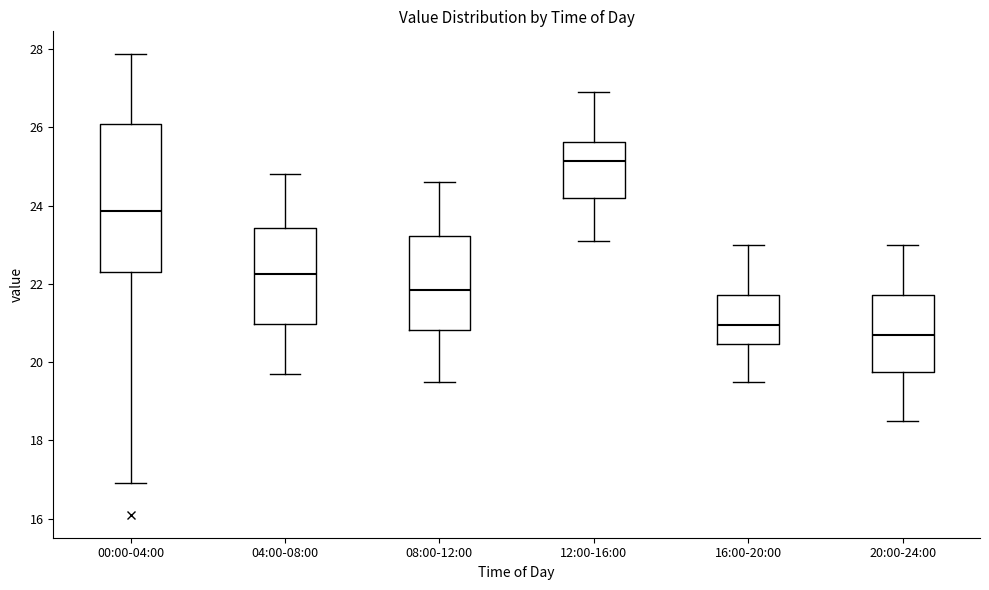

Comparing the boxes themselves (not the whiskers), which one is the tallest?

00:00-04:00